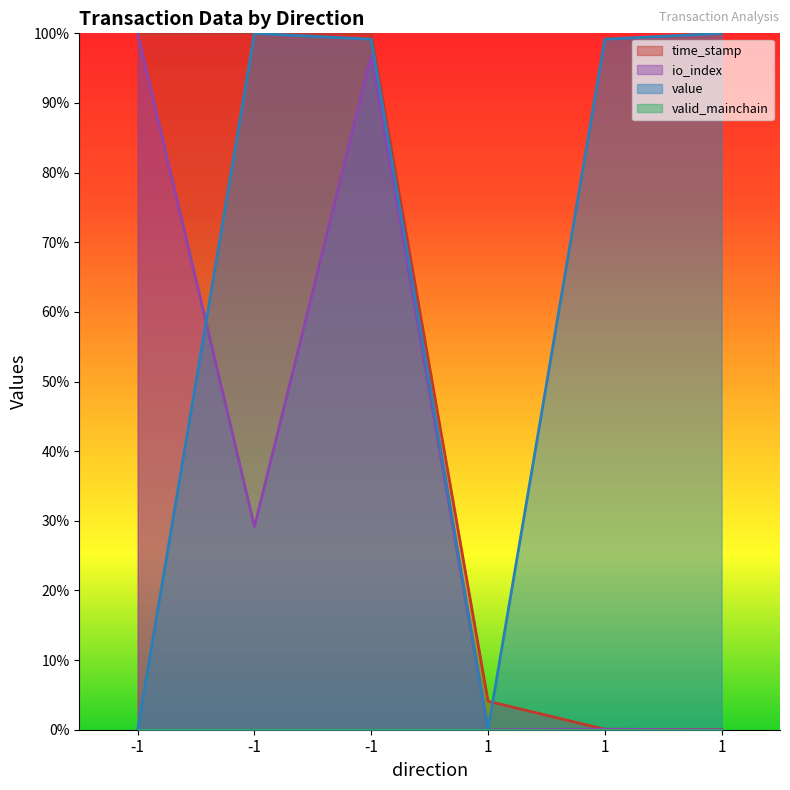

True or false: value has a value of 1.0 at -1.

True